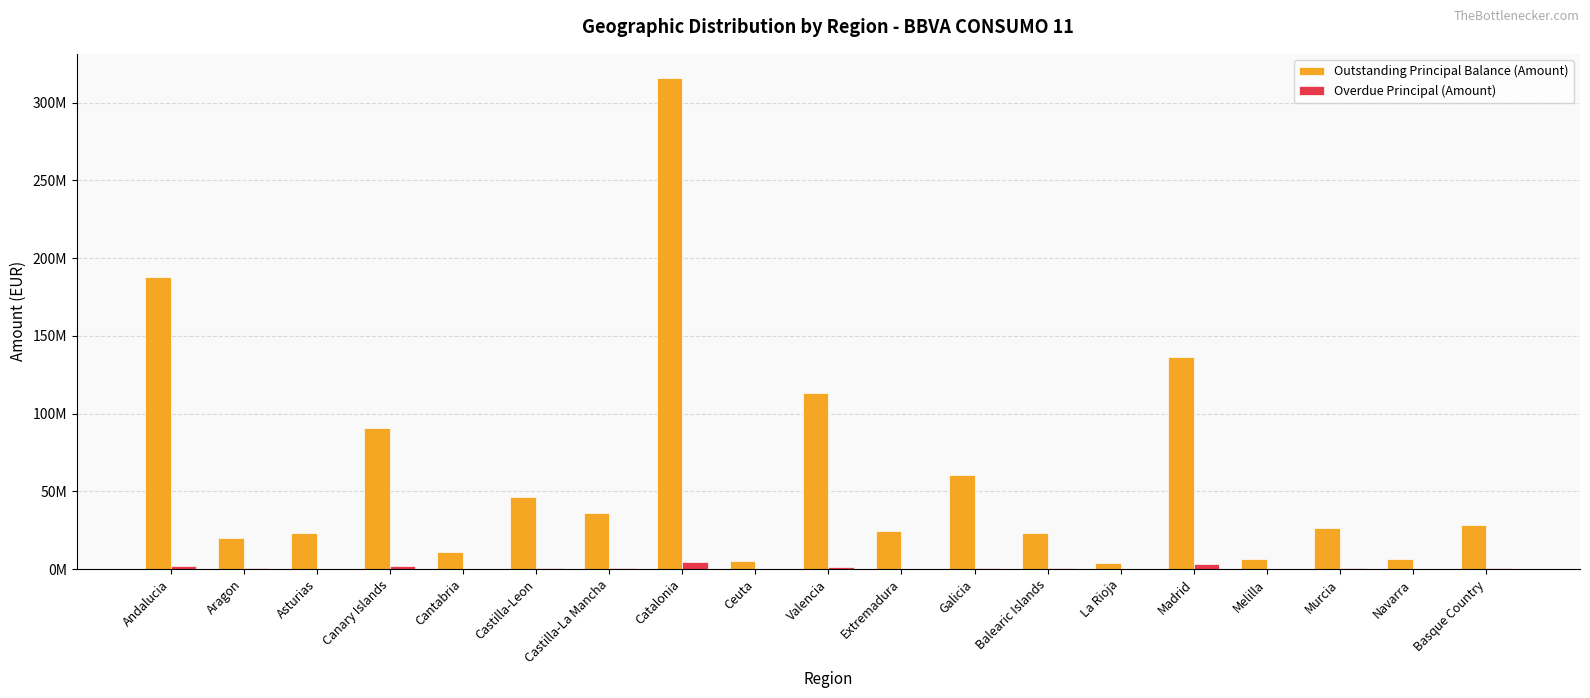

What is the maximum value shown in the chart?

315574613.0